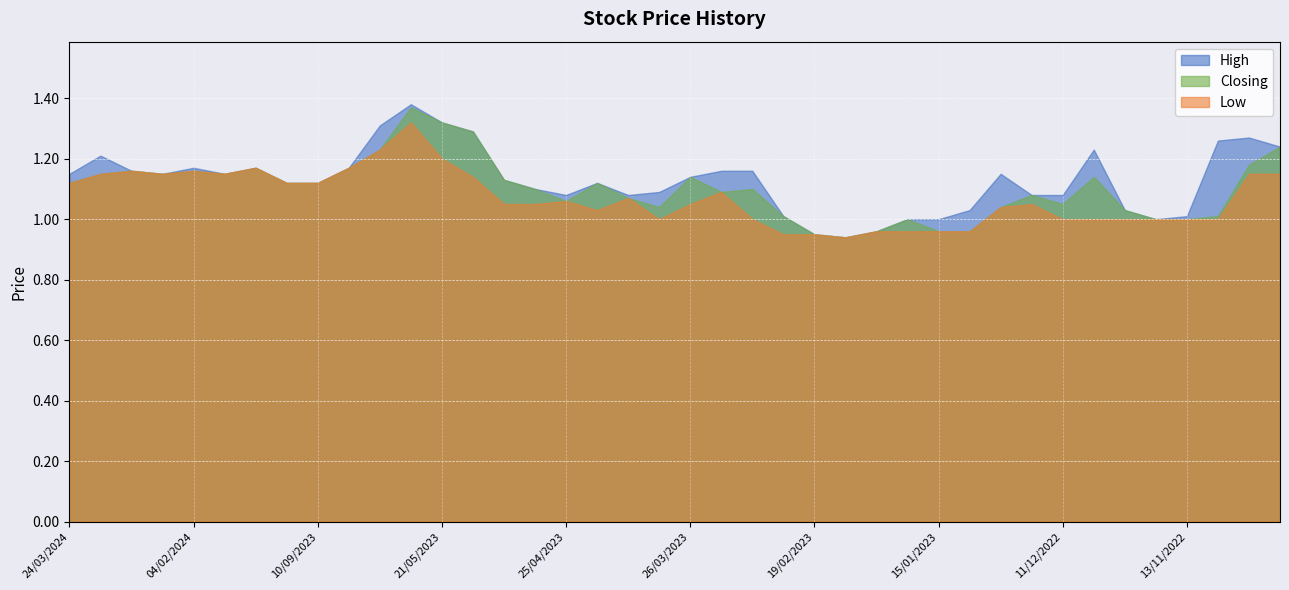

True or false: Low and High intersect in this chart.

False